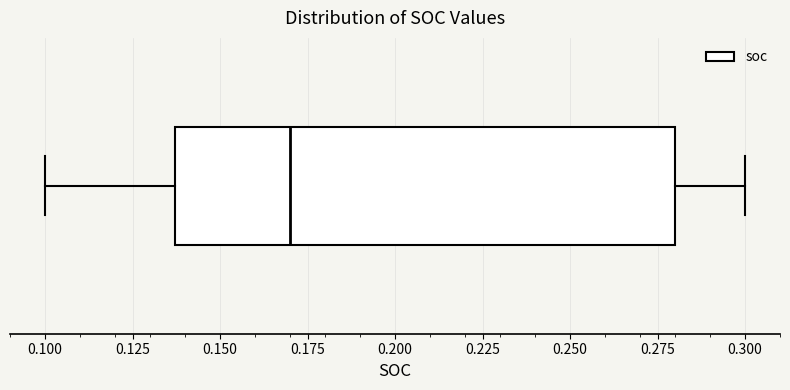

Where is the right edge of the box on the x-axis? The values are not printed on the chart, so give them approximately, as read against the axis.

0.280